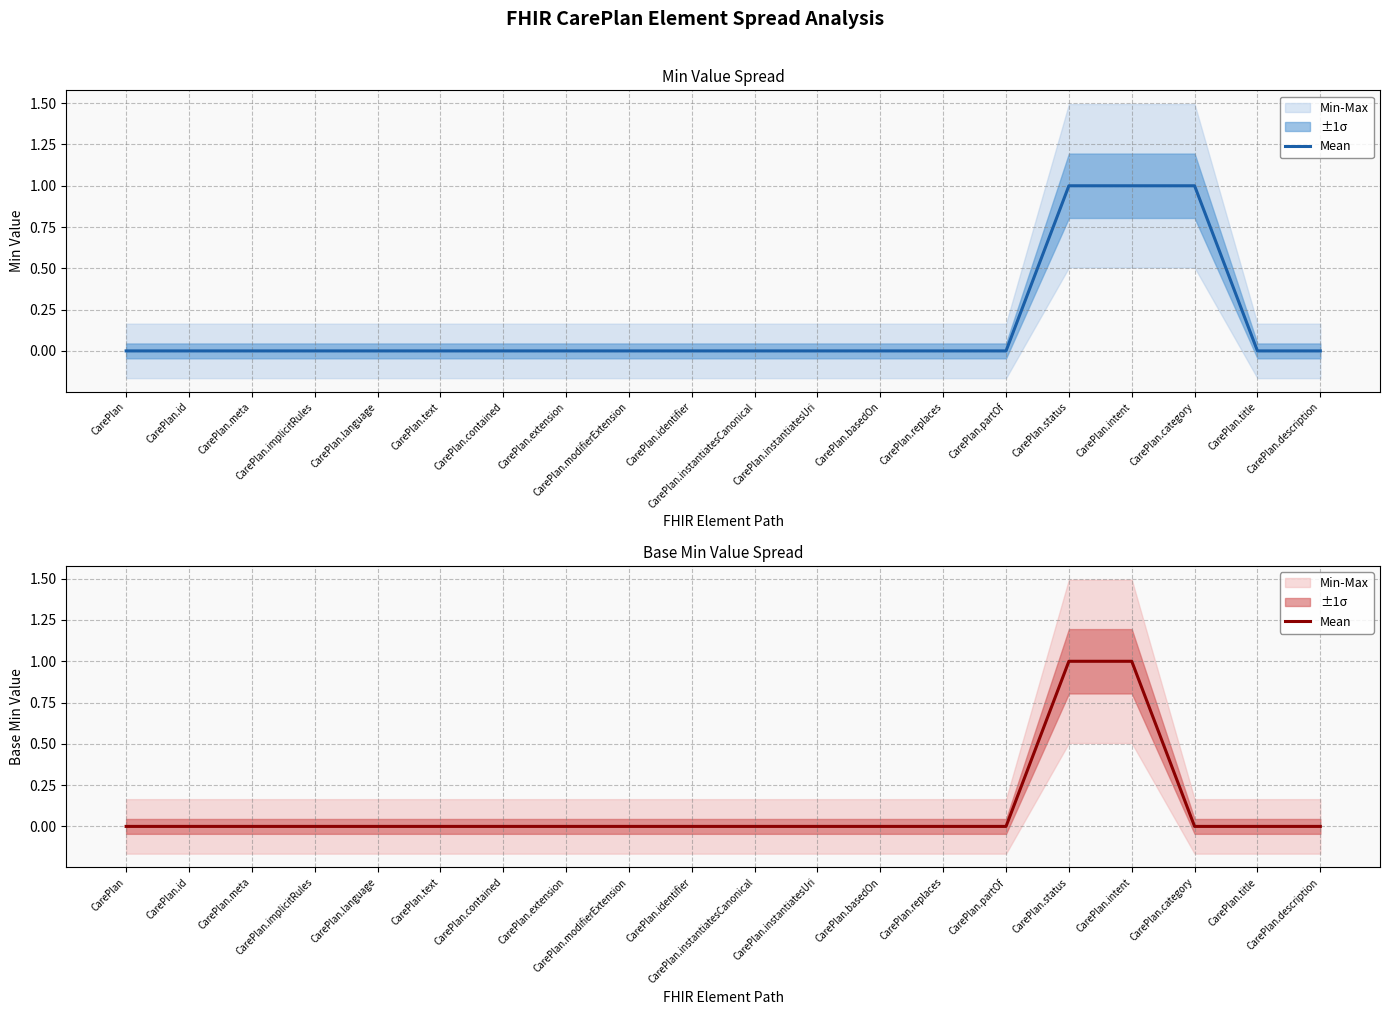

Reading left to right, what are all the values shown in this chart?

0	0	0	0	0	0	0	0	0	0	0	0	0	0	0	1	1	0	0	0